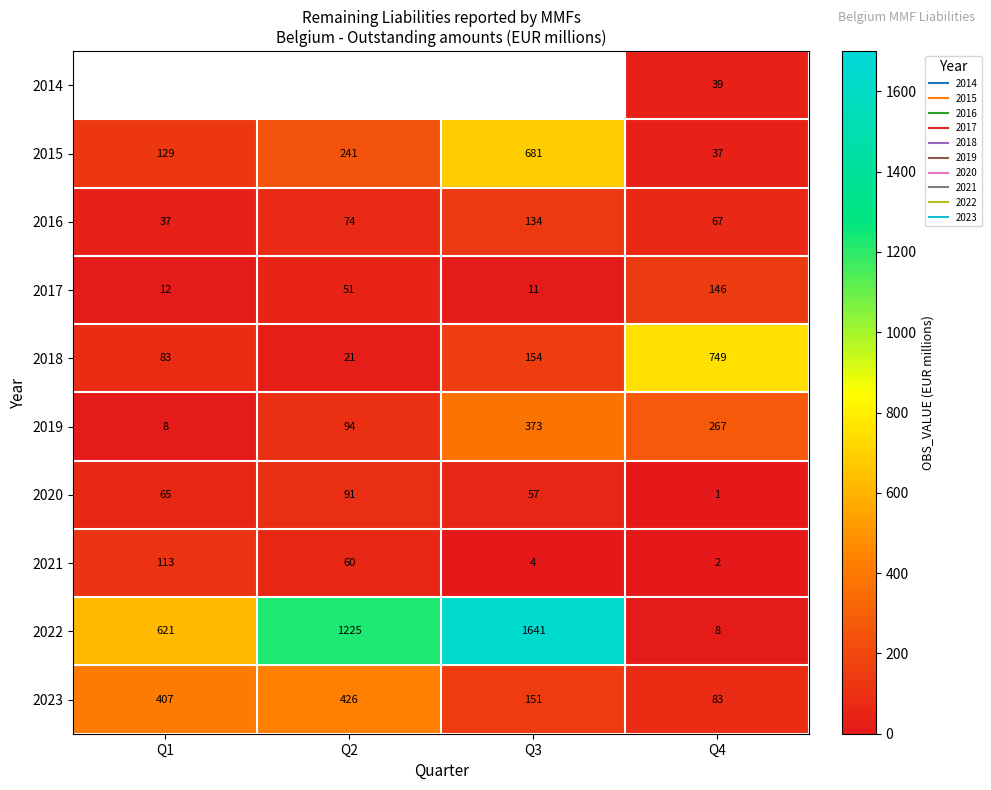

The value of 2016 at Q3 is 71.2. True or false?

False